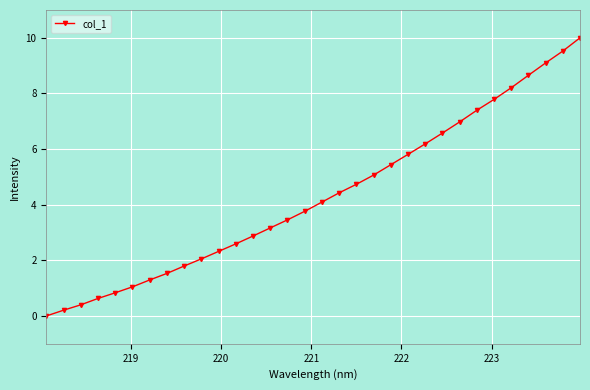

What is the average value?

4.3